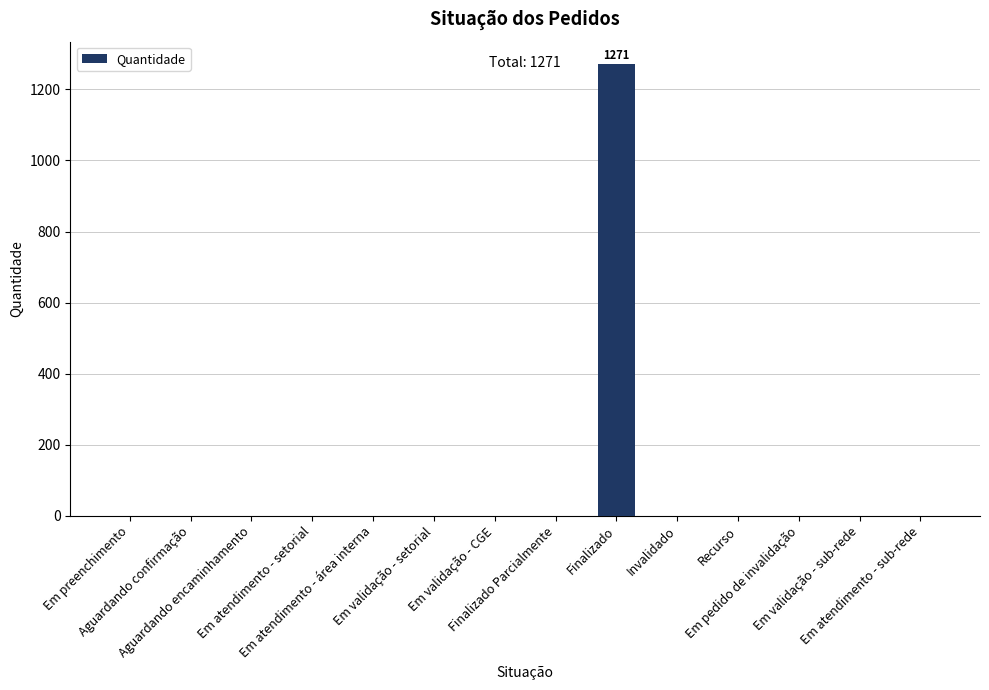

Count the number of data series in this chart.

1